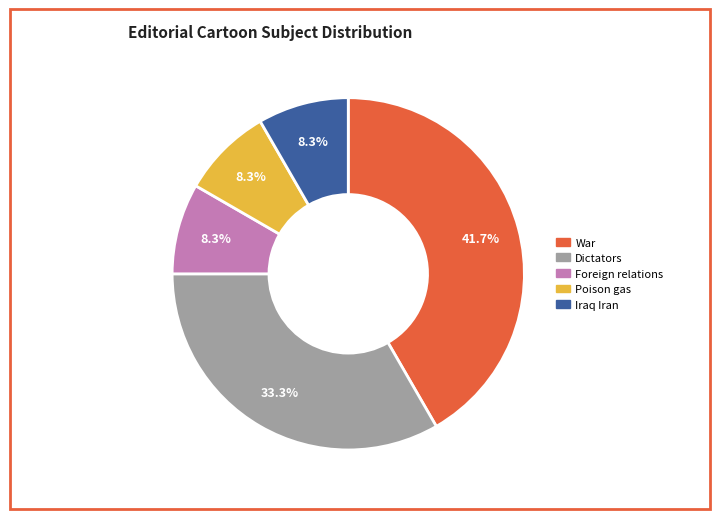

Which slice is the largest?

War